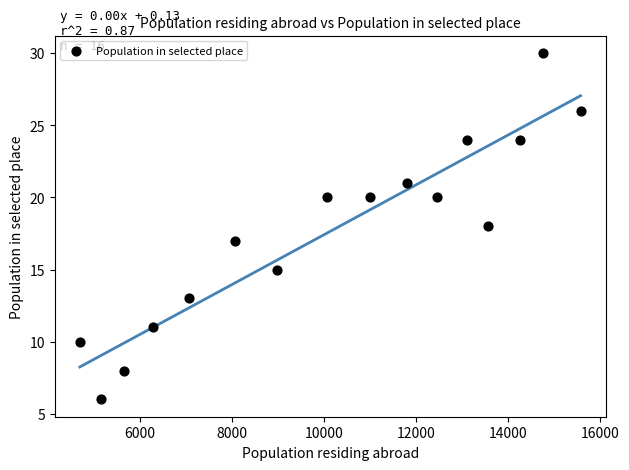

What is the range of X values (max minus min)?

10881